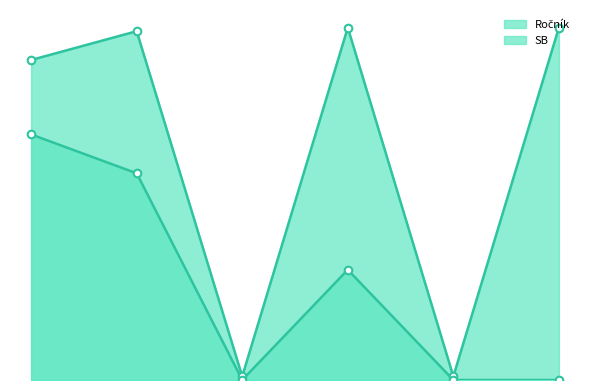

What are all the series names shown in the legend?

Ročník, SB